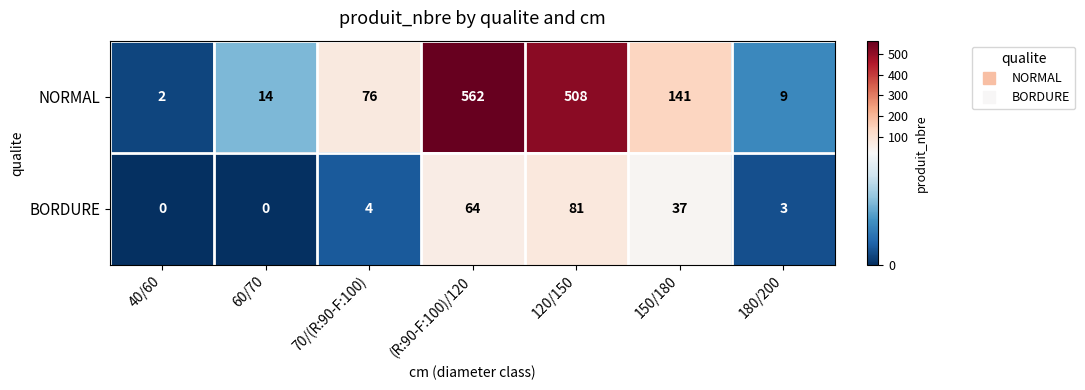

Reading right to left, what are all the values shown in this chart?

NORMAL: 9	141	508	562	76	14	2
BORDURE: 3	37	81	64	4	0	0